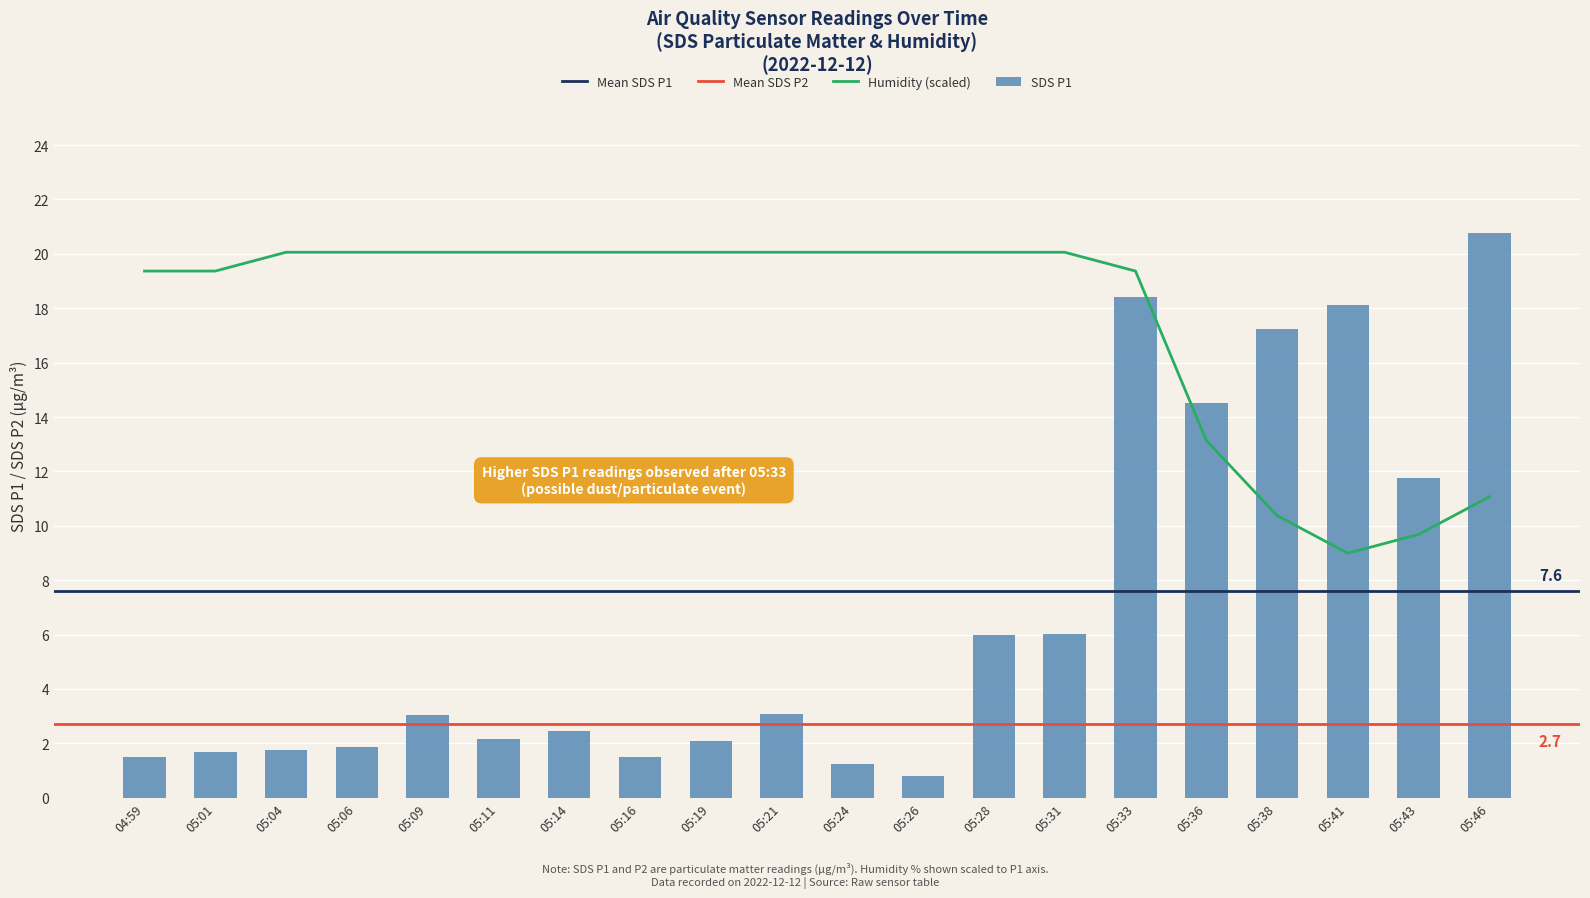

List the series in order of their peak value, lowest first.

Humidity, SDS_P1